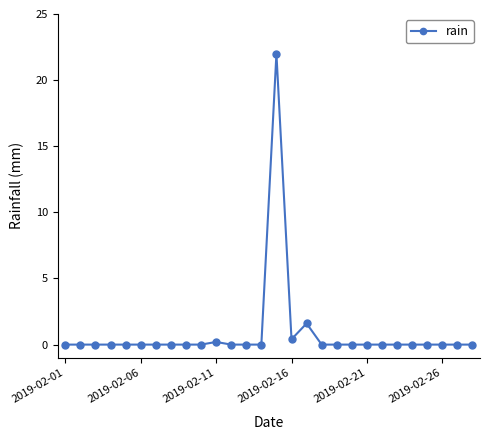

True or false: there are more than 1 points higher than both neighbors.

True